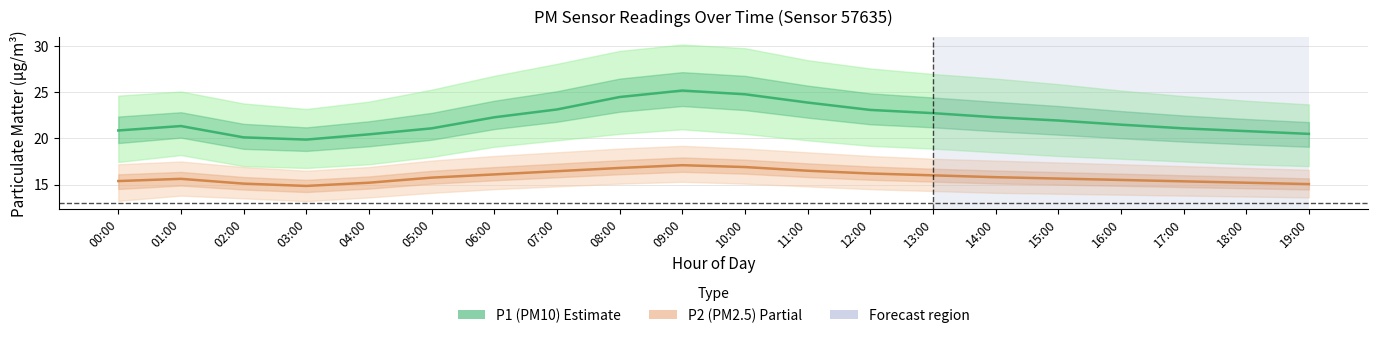

Reading left to right, extract all data points from this chart.

P1 (PM10): 20.9	21.4	20.1	19.9	20.4	21.1	22.3	23.1	24.5	25.2	24.8	23.9	23.1	22.8	22.3	21.9	21.5	21.1	20.8	20.5
P2 (PM2.5): 15.4	15.6	15.1	14.8	15.2	15.8	16.1	16.4	16.8	17.1	16.9	16.5	16.2	16.0	15.8	15.7	15.5	15.3	15.2	15.1